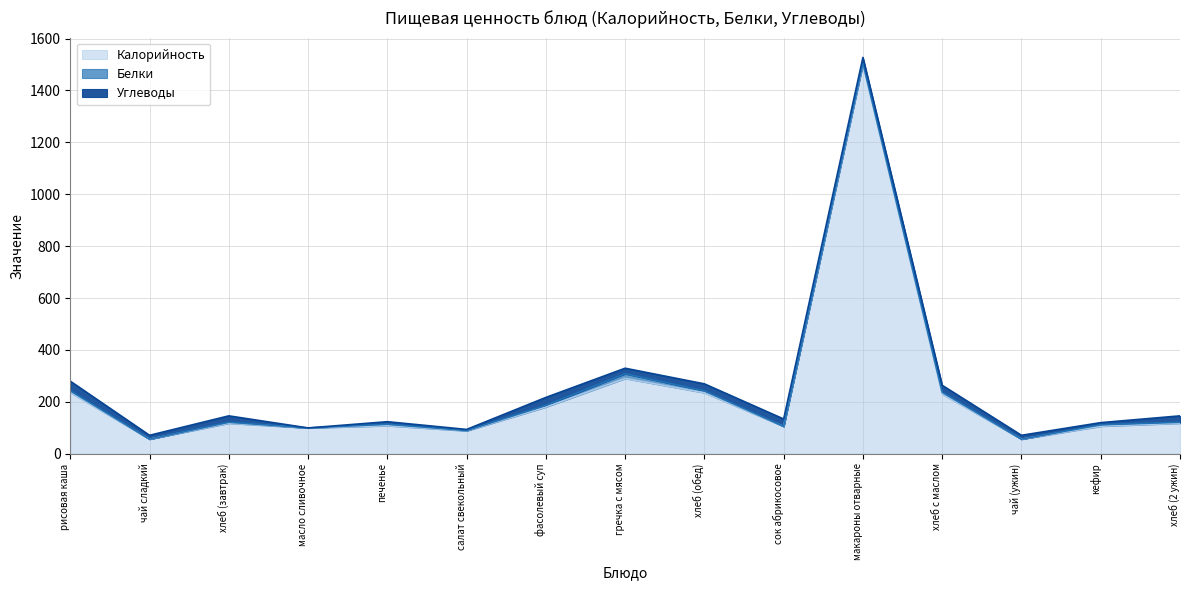

True or false: Калорийность and Белки cross at least once.

False